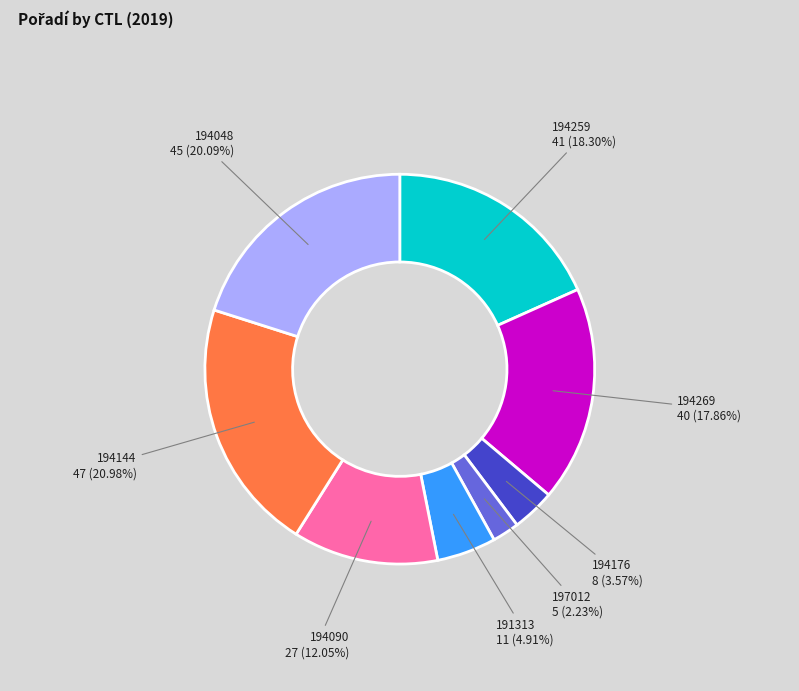

Does any single category account for the majority?

No